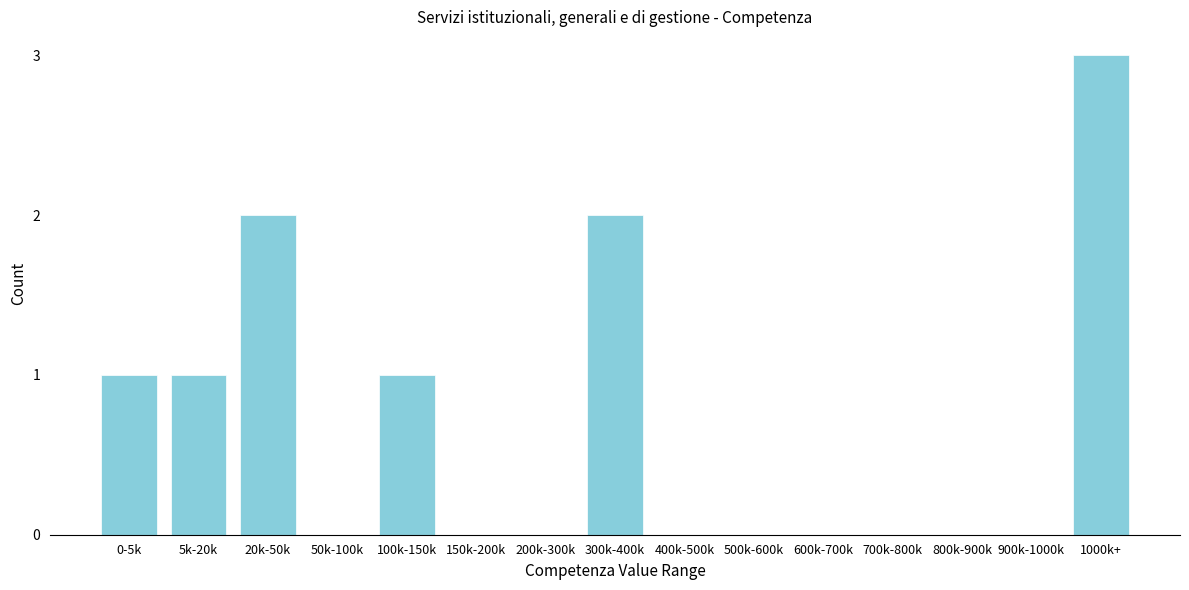

Reading left to right, list all the values displayed in this chart.

0-5k=1	5k-20k=1	20k-50k=2	50k-100k=0	100k-150k=1	150k-200k=0	200k-300k=0	300k-400k=2	400k-500k=0	500k-600k=0	600k-700k=0	700k-800k=0	800k-900k=0	900k-1000k=0	1000k+=3